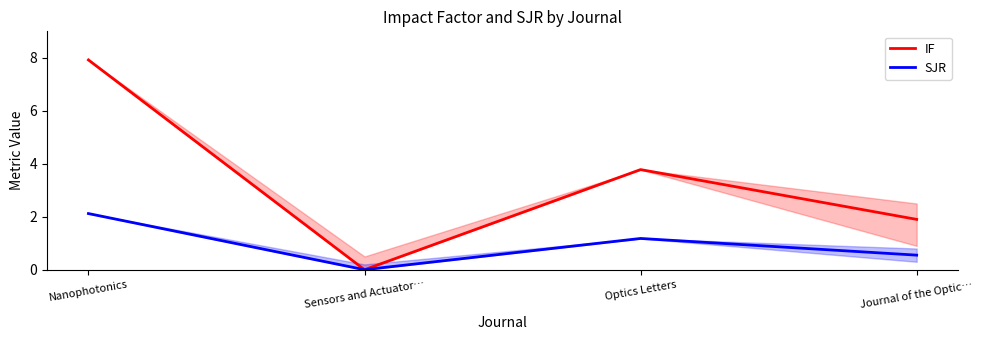

List the series in order of their overall mean, lowest first.

SJR, IF